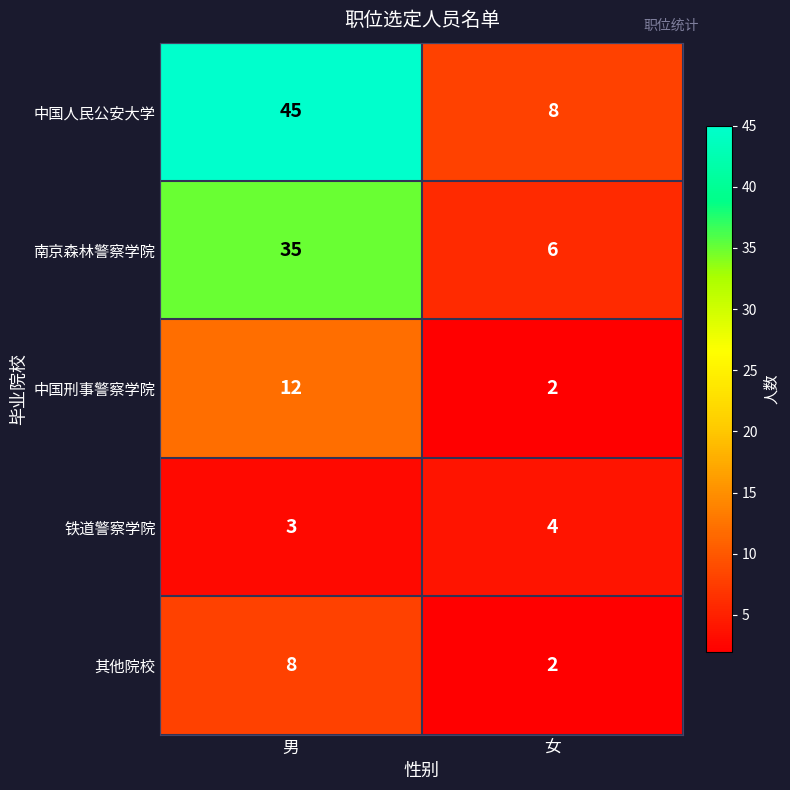

At which category is the sum across all series the highest?

男